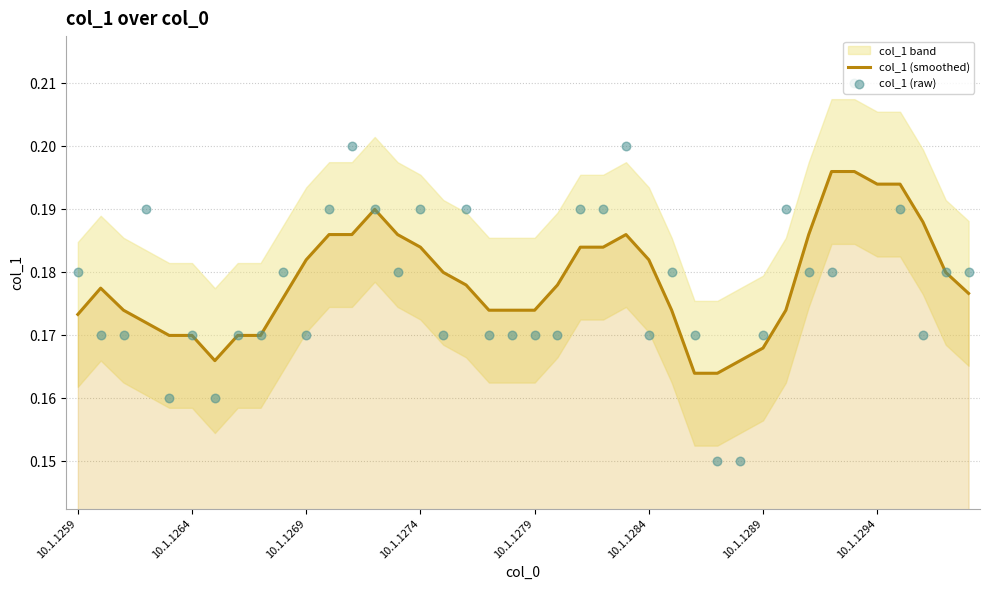

Which series has the widest spread of Y values?

col_1 (raw)